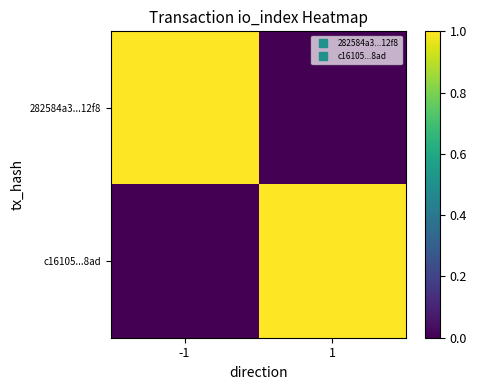

What is the difference between the highest and lowest values at -1?

1